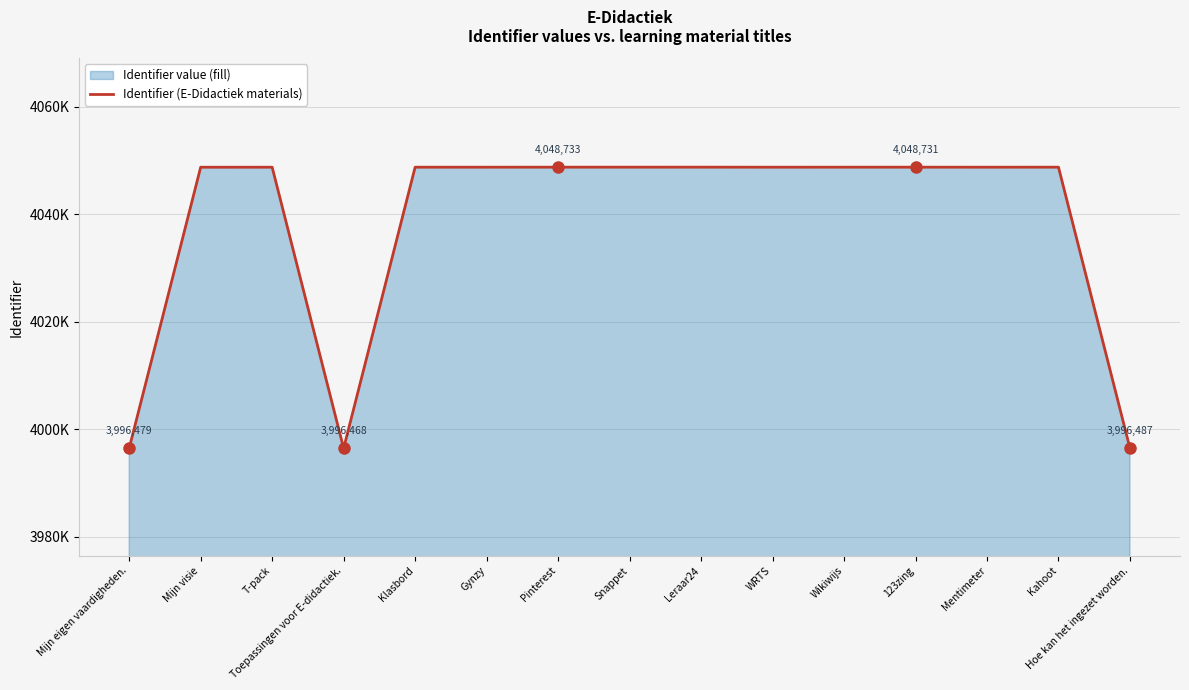

What is the value of the 13th point from the left?

4048728